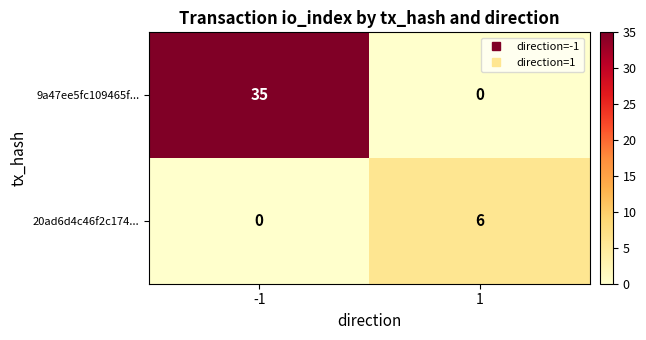

True or false: 9a47ee5fc109465f... has a value of 15 at -1.

False